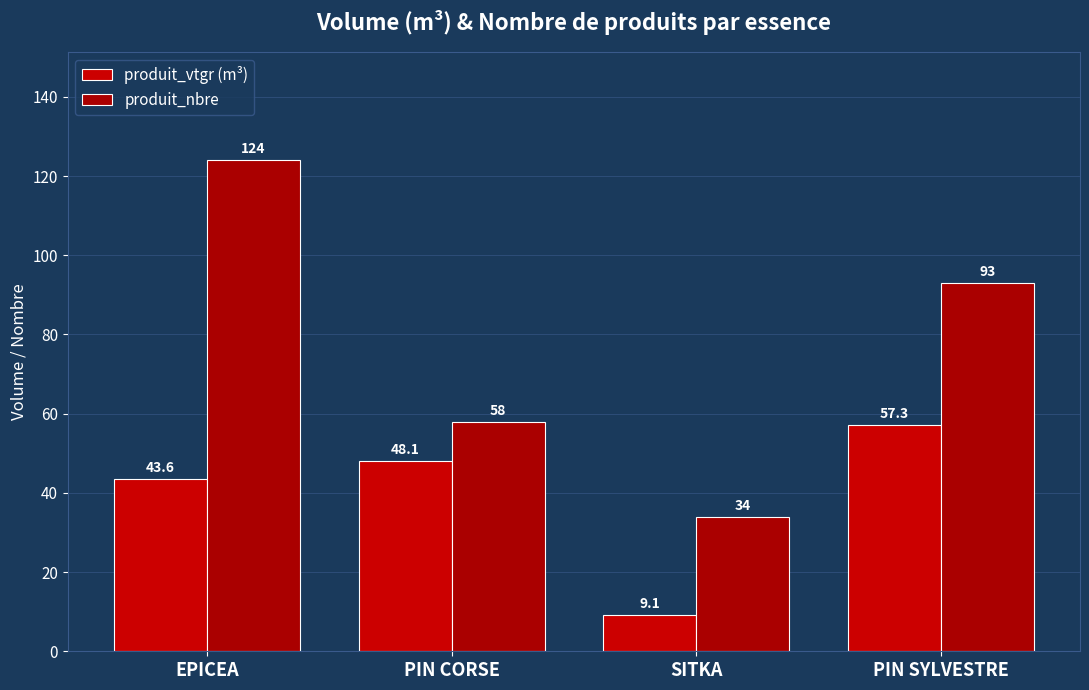

What is the value of the produit_nbre bar at the 2nd from the left?

58.0